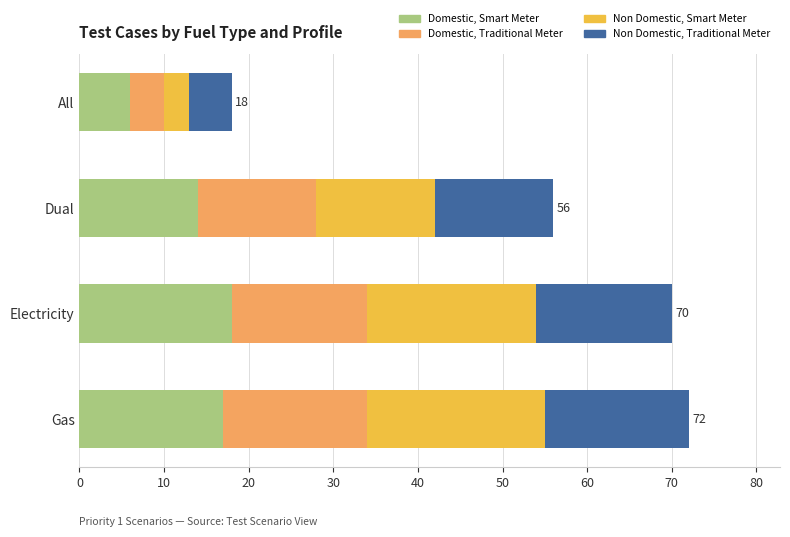

What is the difference between the Domestic, Smart Meter values at Gas and All?

11